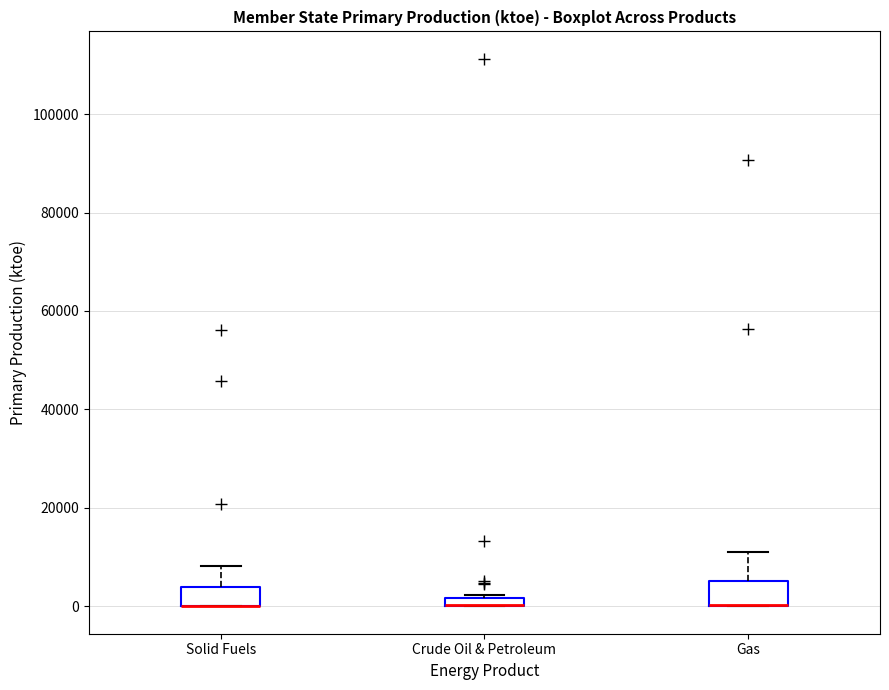

Where is the lower edge of the box for Solid Fuels on the y-axis? The values are not printed on the chart, so give them approximately, as read against the axis.

0